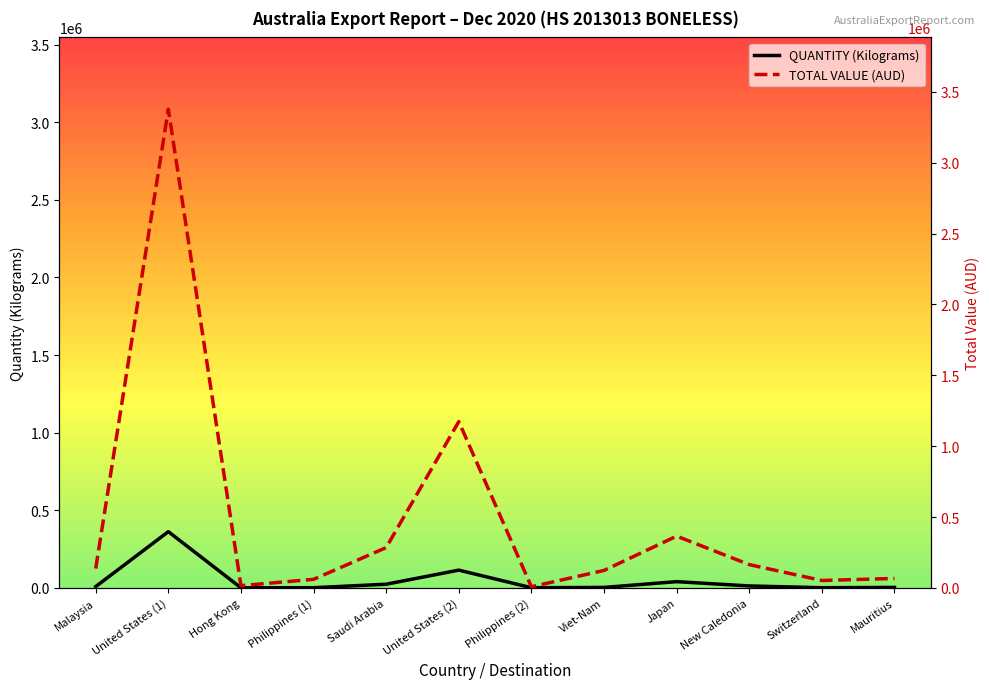

What is the difference between the QUANTITY (Kilograms) values at Japan and Mauritius?

37133.8